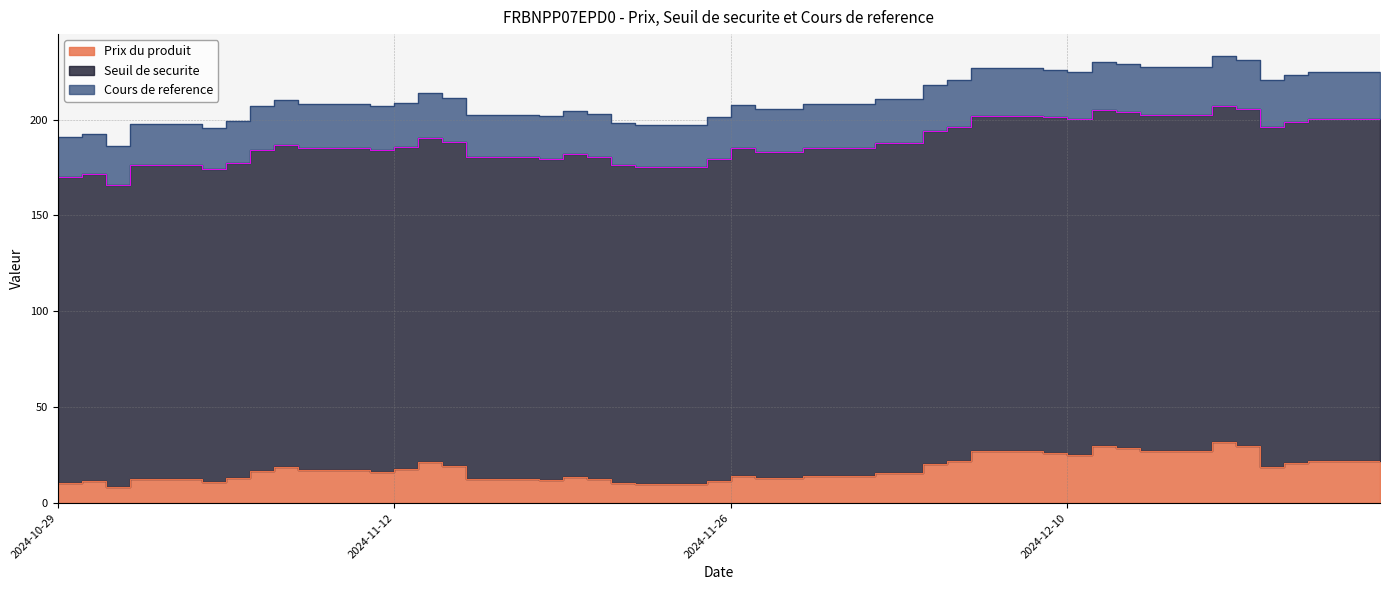

Which category has the lowest value in the Seuil de securite series?

2024-10-31